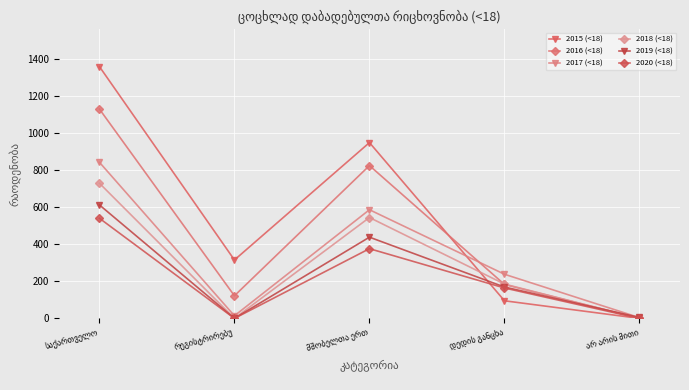

Rank the series by their maximum value, from lowest to highest.

2020 (<18), 2019 (<18), 2018 (<18), 2017 (<18), 2016 (<18), 2015 (<18)